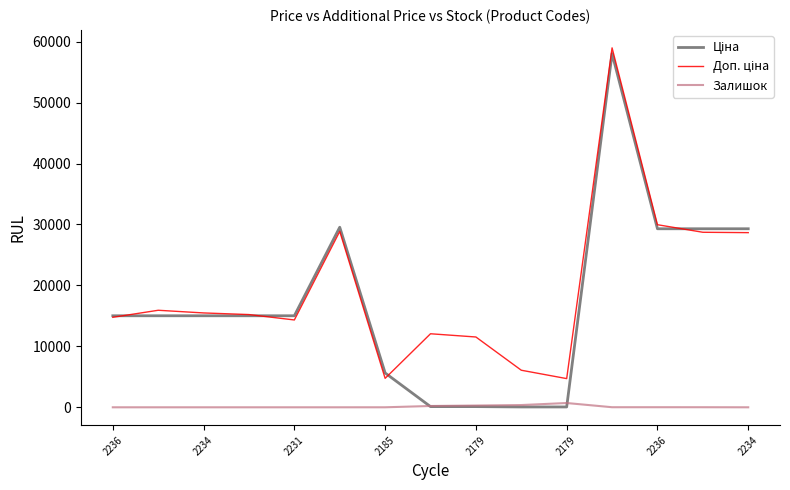

Which series has the largest total across all categories?

Доп. ціна